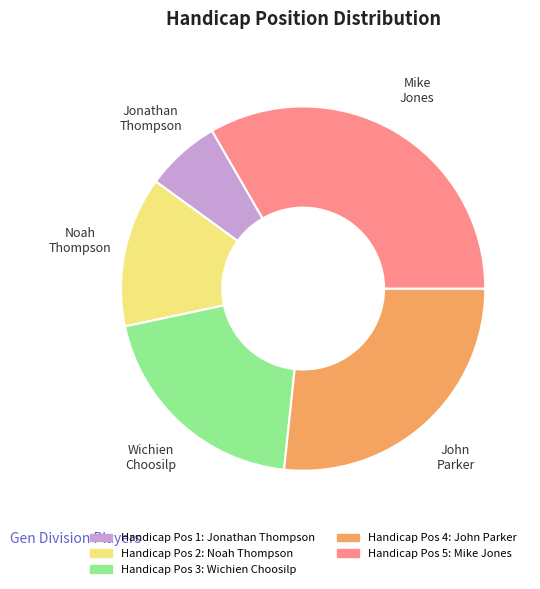

Does any single category account for the majority?

No